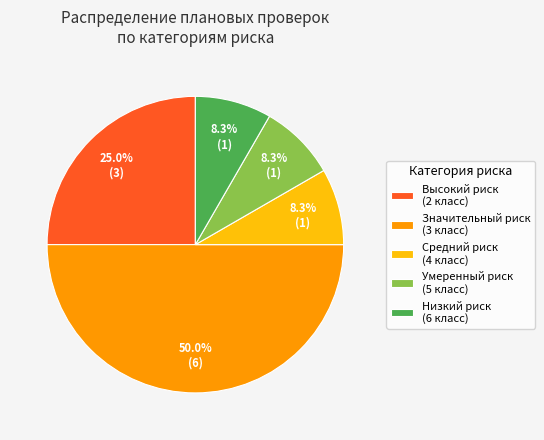

Combined, do Значительный риск (3 класс) and Низкий риск (6 класс) account for over 50%?

Yes